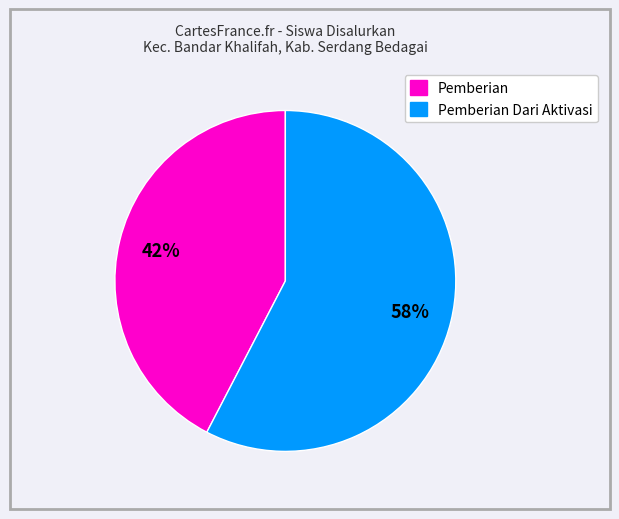

Count the number of slices in the pie.

2